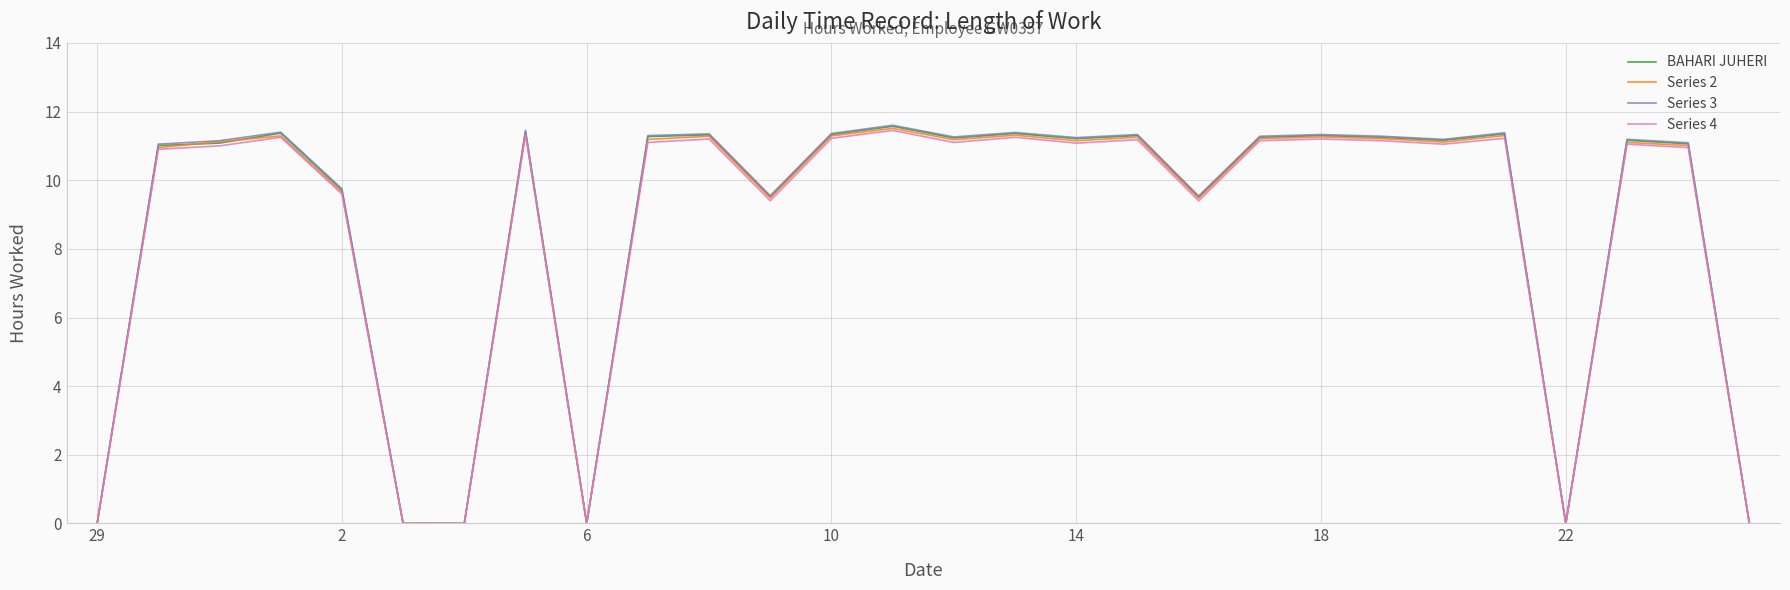

Does the chart have visible grid lines?

Yes